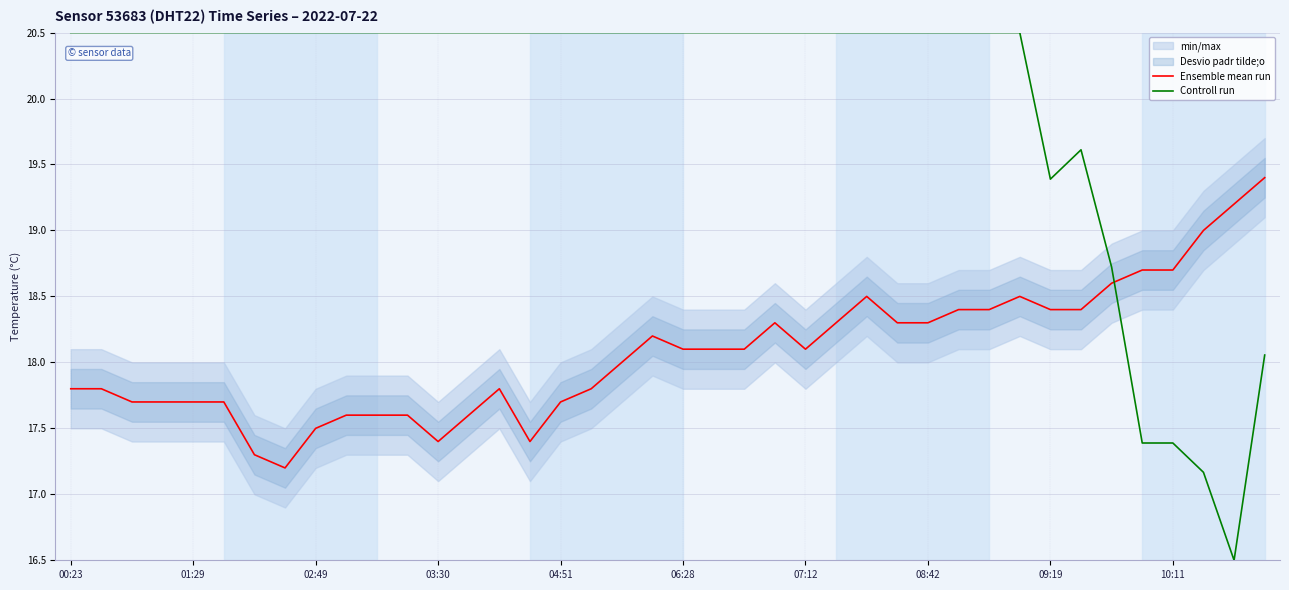

True or false: Ensemble mean run has more than 2 interior local peaks.

True